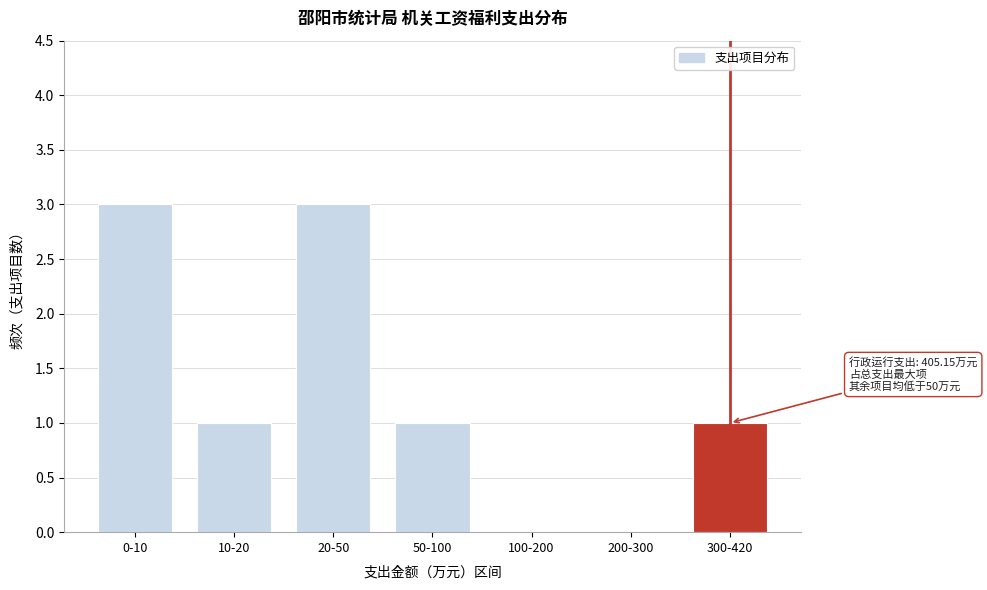

Reading right to left, transcribe all the data shown in this chart.

300-420=1	200-300=0	100-200=0	50-100=1	20-50=3	10-20=1	0-10=3